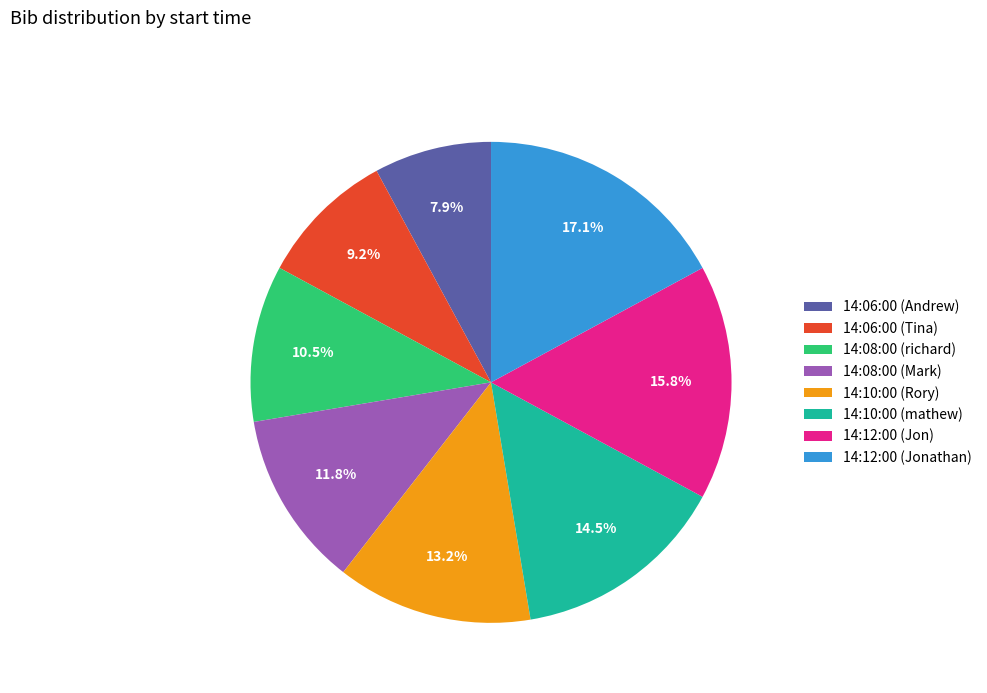

How much of the chart is everything except 14:12:00 (Jonathan)?

82.9%